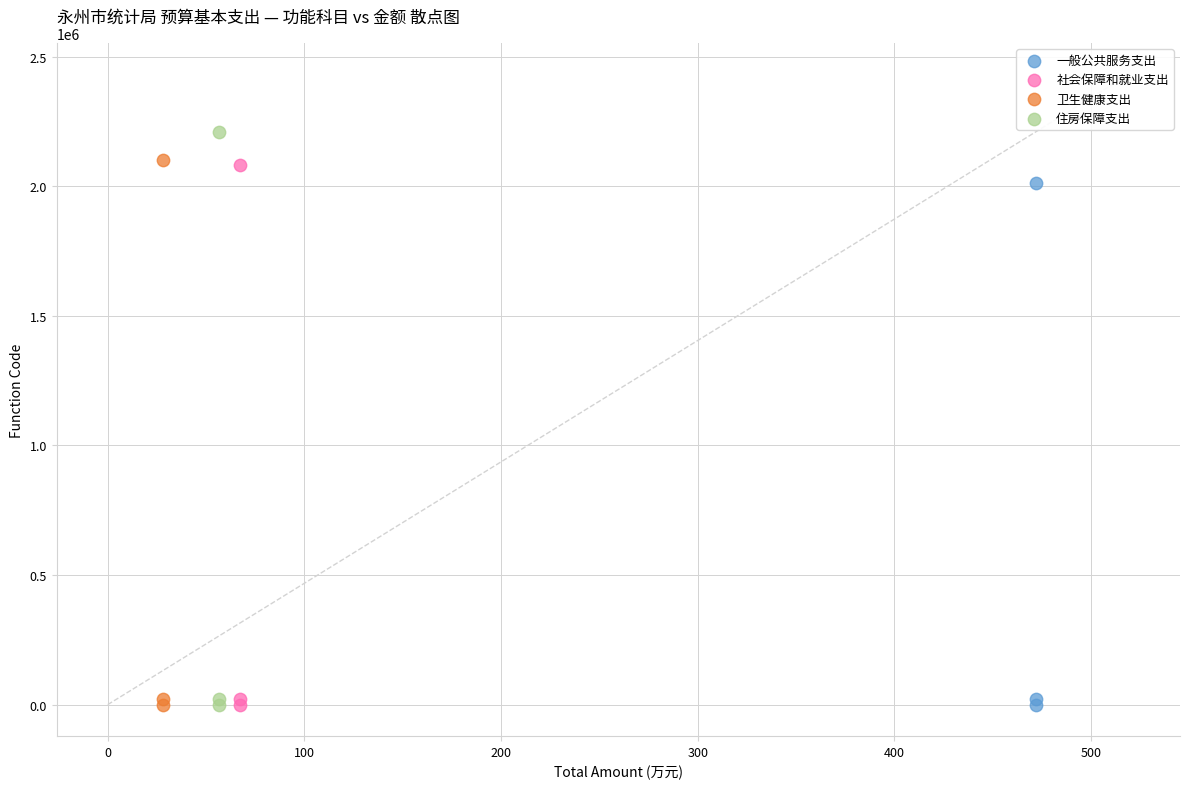

What are all the series names shown in the legend?

一般公共服务支出, 社会保障和就业支出, 卫生健康支出, 住房保障支出